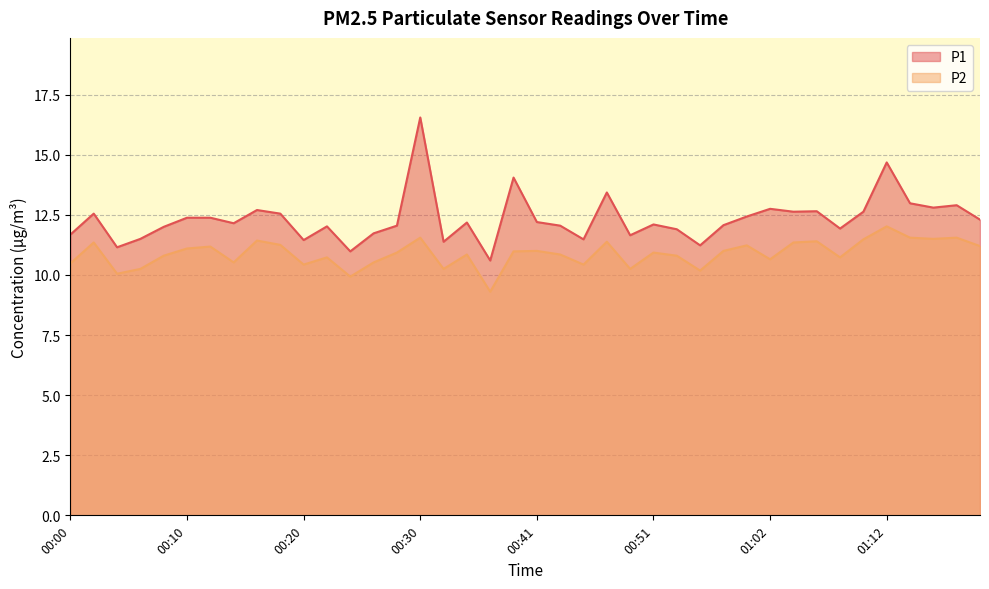

What is the average value of the P1 series?

12.3